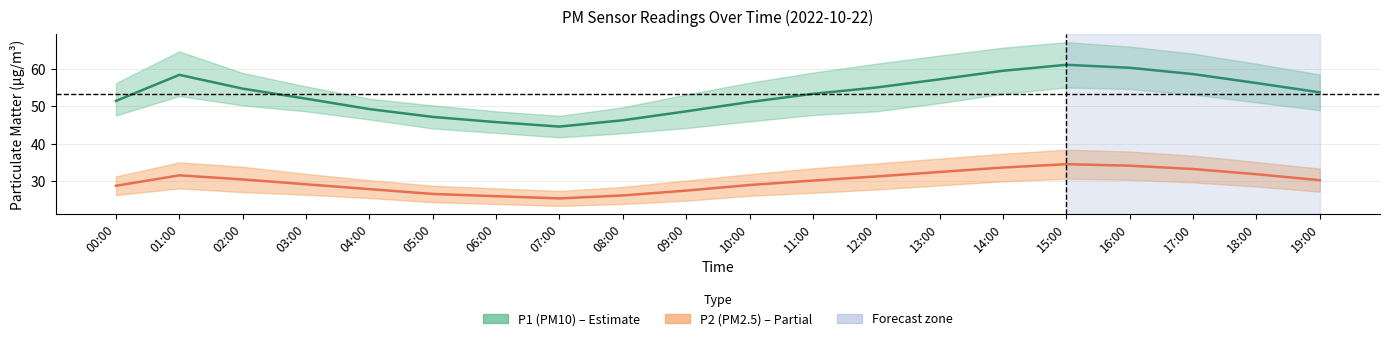

What are all the series names shown in the legend?

P1 (PM10), P2 (PM2.5)